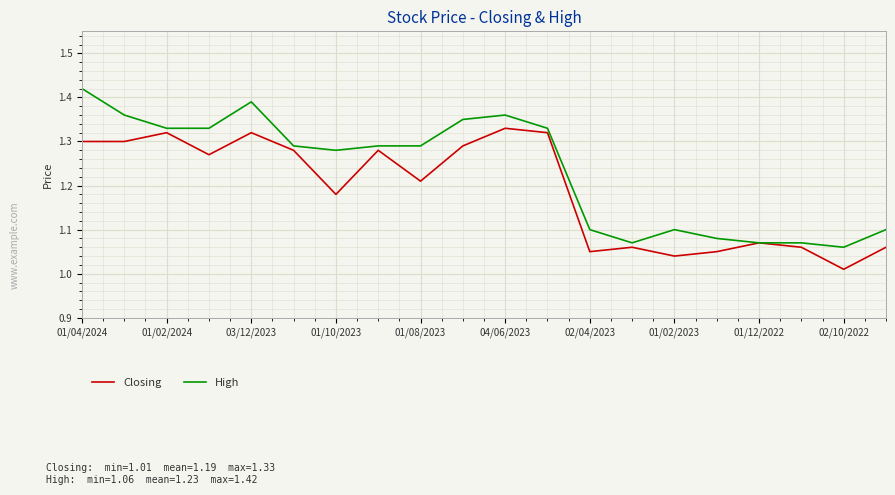

Rank the series by their maximum value, from highest to lowest.

High, Closing